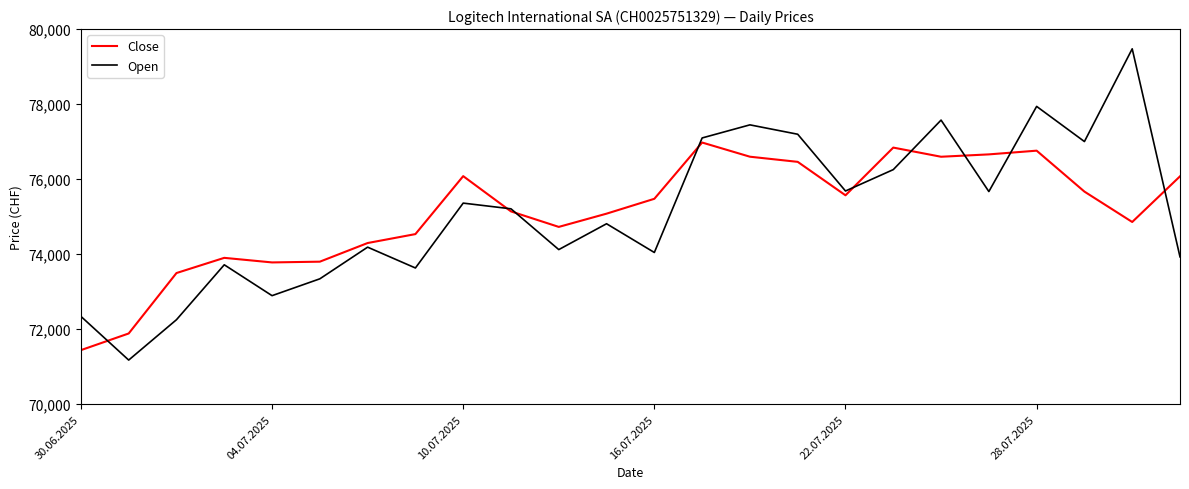

Rank the series by their maximum value, from lowest to highest.

Close, Open